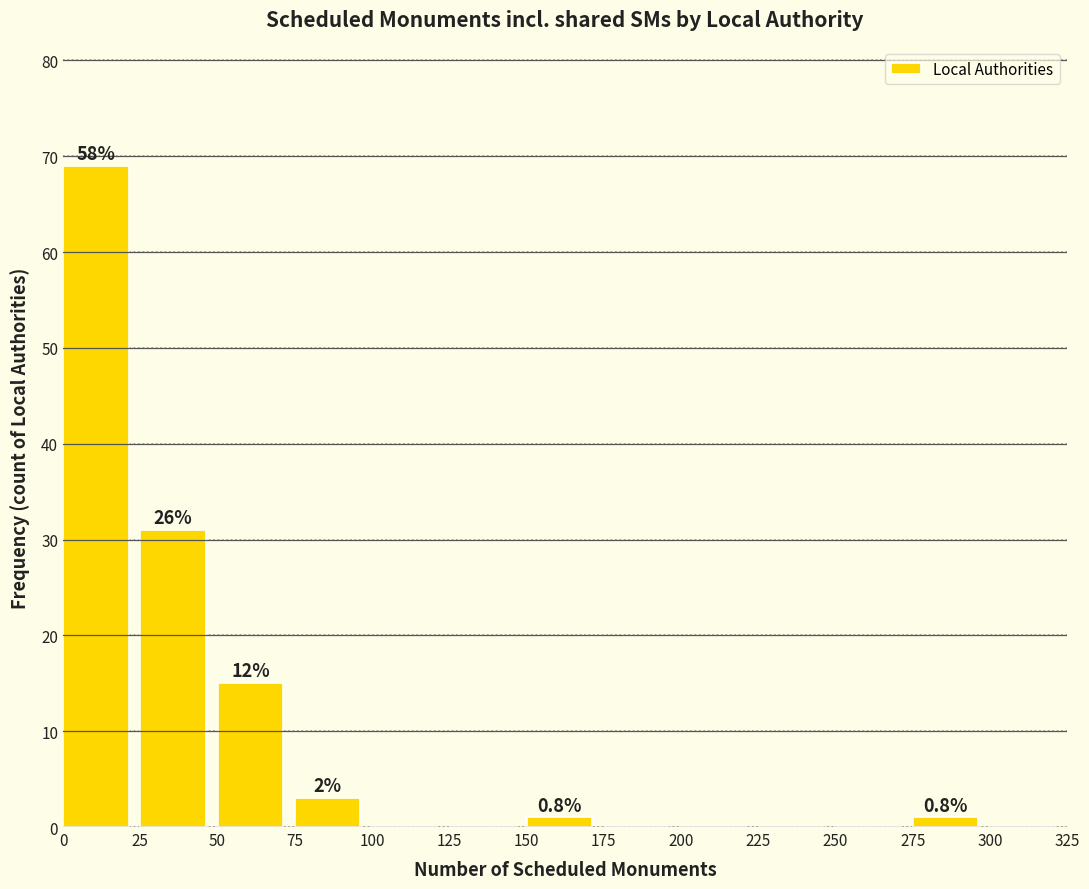

Which range on the x-axis has the tallest bar?

0 to 25